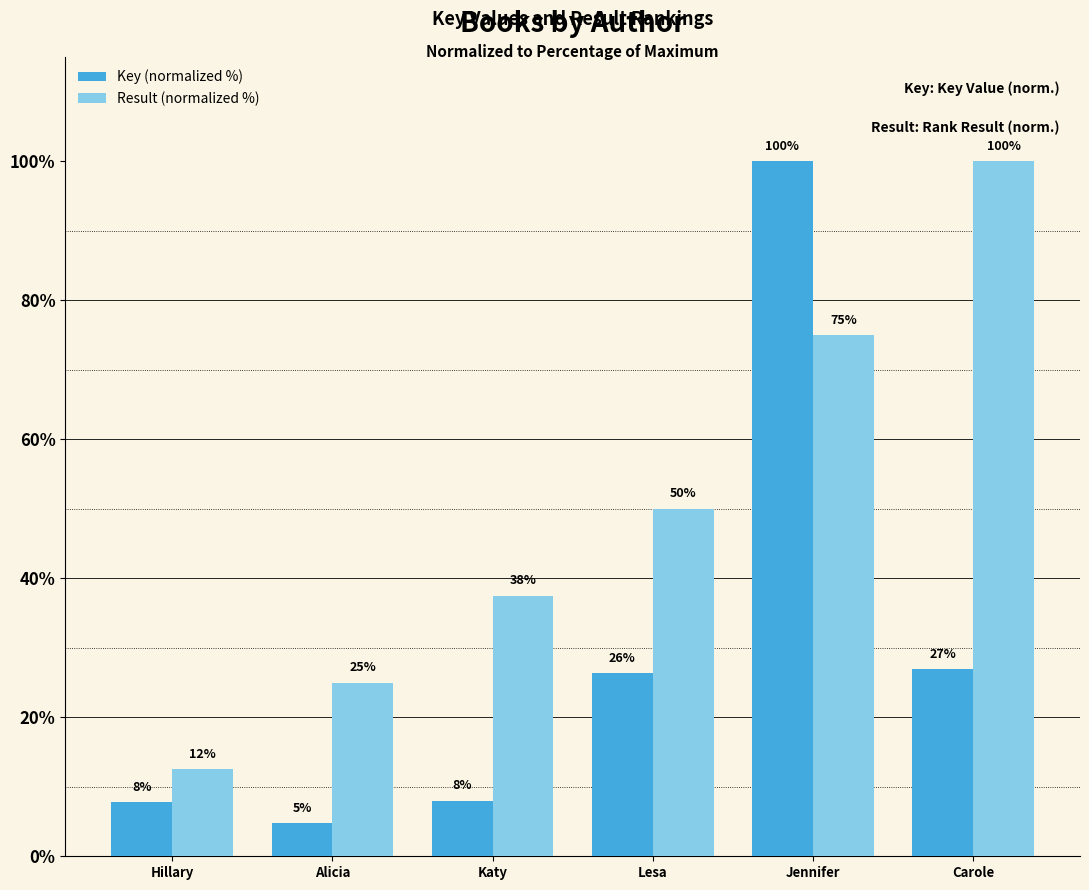

What are all the series names shown in the legend?

Key (normalized %), Result (normalized %)